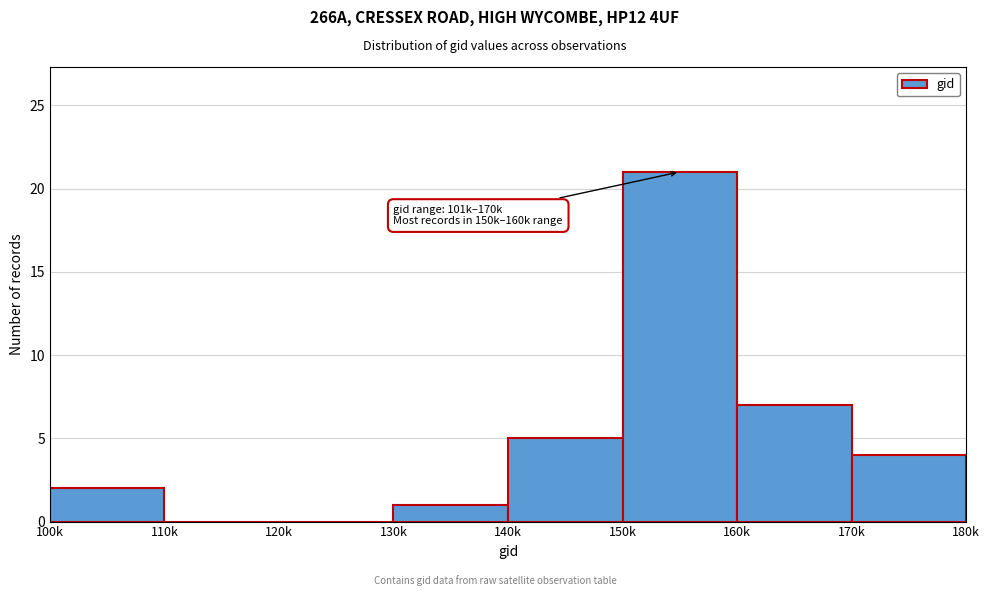

Reading left to right, transcribe all the data shown in this chart.

100k=2	110k=0	120k=0	130k=1	140k=5	150k=21	160k=7	170k=4